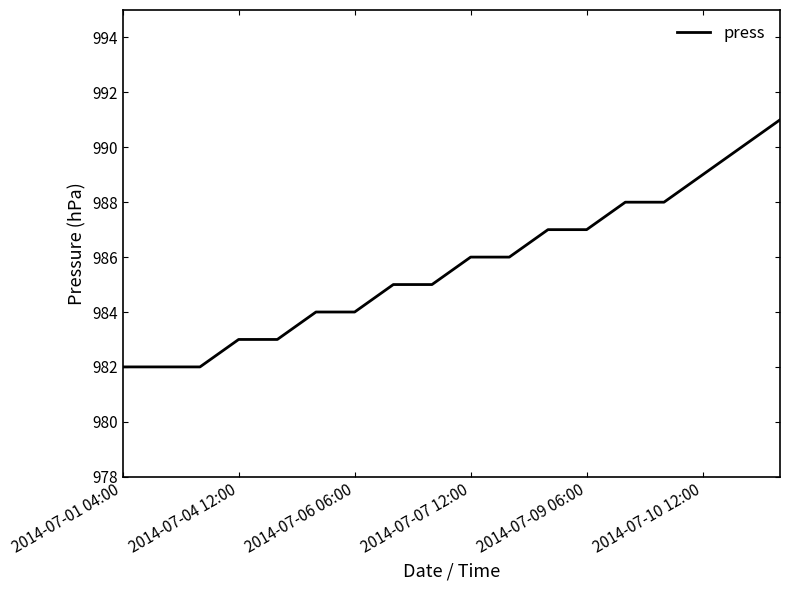

What is the smallest value displayed?

982